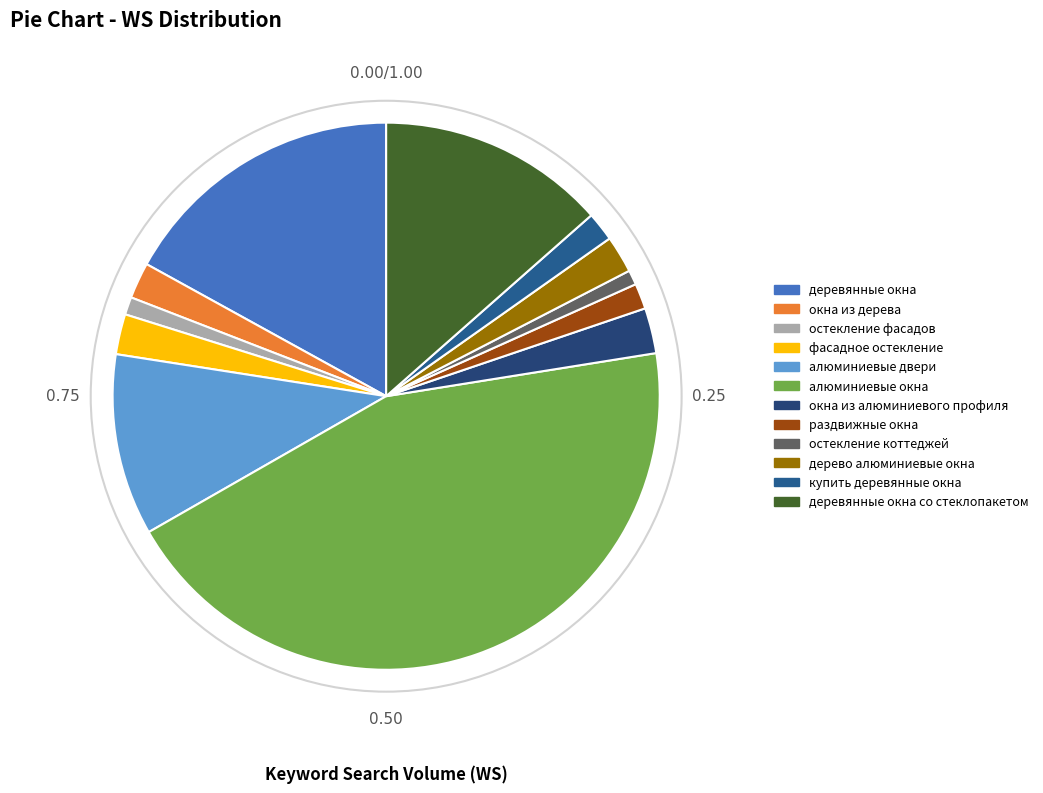

Do остекление коттеджей and купить деревянные окна together represent more than half of the pie?

No